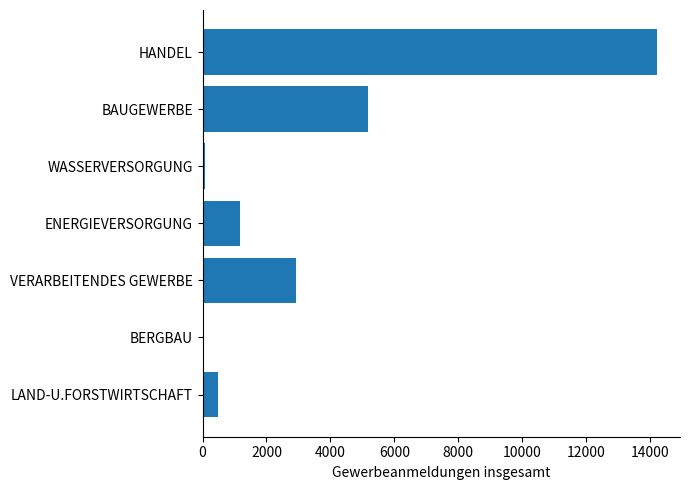

True or false: the data shows 3441 at HANDEL.

False